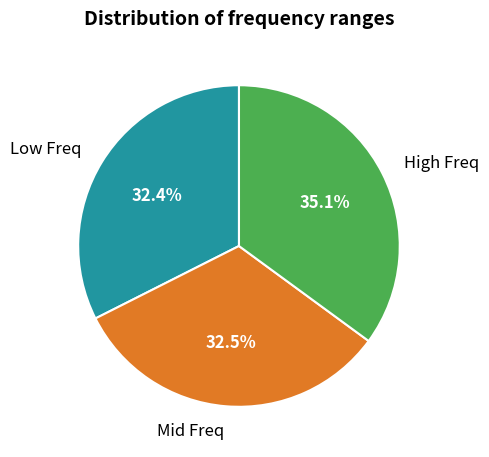

Is there a majority slice in this chart?

No